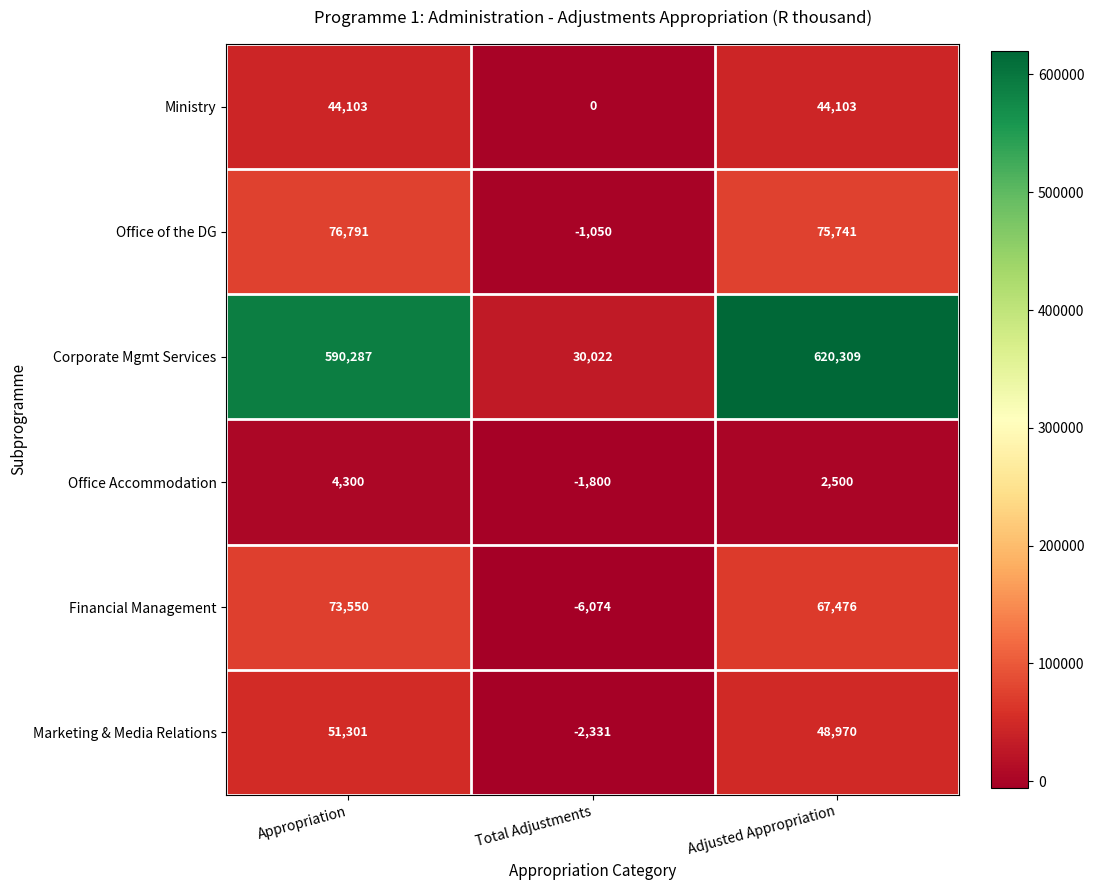

Reading left to right, list all the values displayed in this chart.

Ministry: Appropriation=44103	Total Adjustments=0	Adjusted Appropriation=44103
Office of the DG: Appropriation=76791	Total Adjustments=-1050	Adjusted Appropriation=75741
Corporate Mgmt Services: Appropriation=590287	Total Adjustments=30022	Adjusted Appropriation=620309
Office Accommodation: Appropriation=4300	Total Adjustments=-1800	Adjusted Appropriation=2500
Financial Management: Appropriation=73550	Total Adjustments=-6074	Adjusted Appropriation=67476
Marketing & Media Relations: Appropriation=51301	Total Adjustments=-2331	Adjusted Appropriation=48970